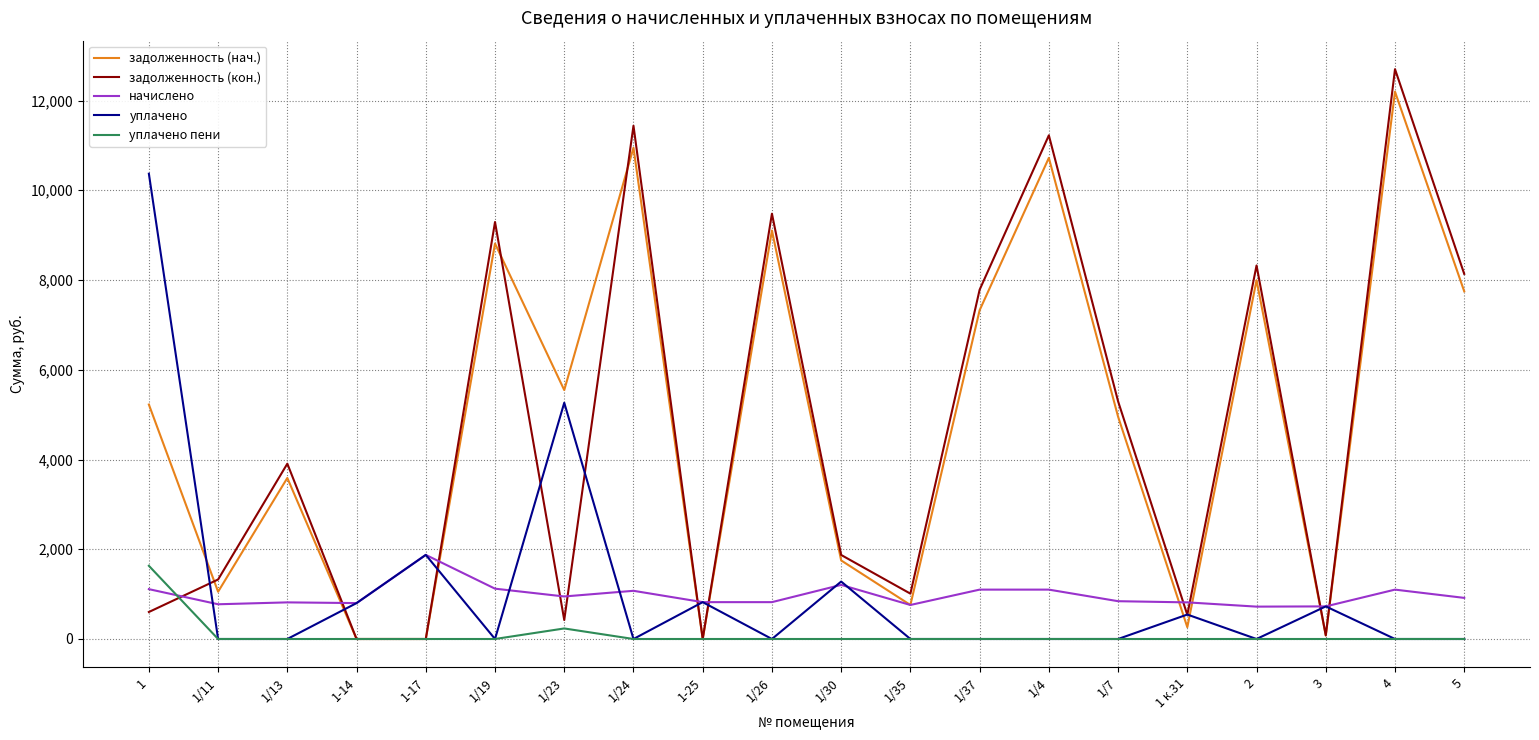

True or false: задолженность (кон.) and начислено cross at least once.

True